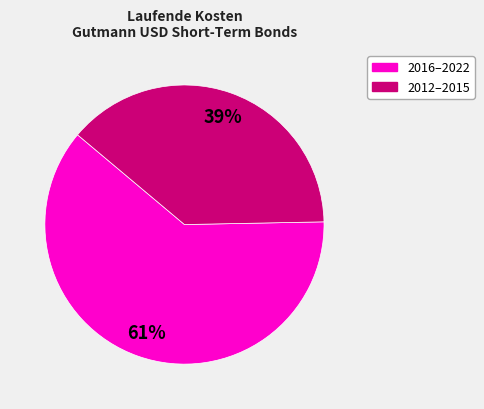

Does any single category account for the majority?

Yes